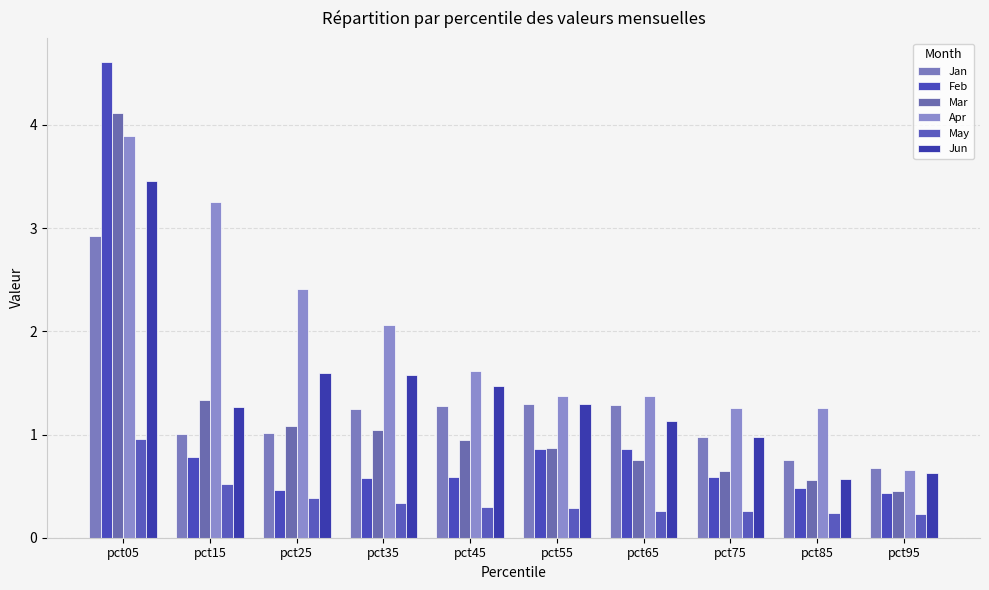

What is the value of the May bar at the 9th from the left?

0.2